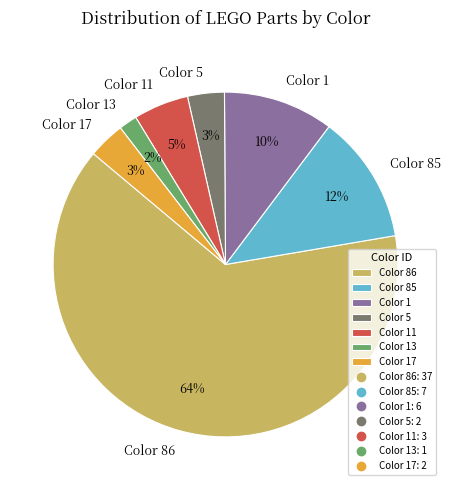

Is the sum of Color 17 and Color 5 greater than half?

No